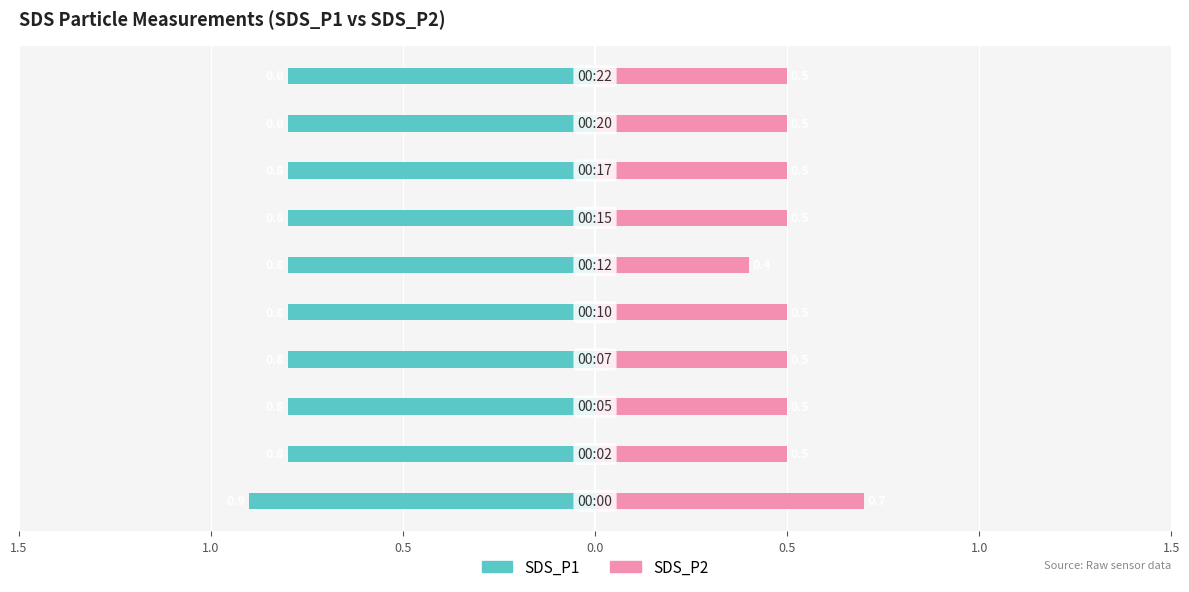

Reading left to right, what are all the values shown in this chart?

SDS_P1: -0.9	-0.8	-0.8	-0.8	-0.8	-0.8	-0.8	-0.8	-0.8	-0.8
SDS_P2: 0.7	0.5	0.5	0.5	0.5	0.4	0.5	0.5	0.5	0.5